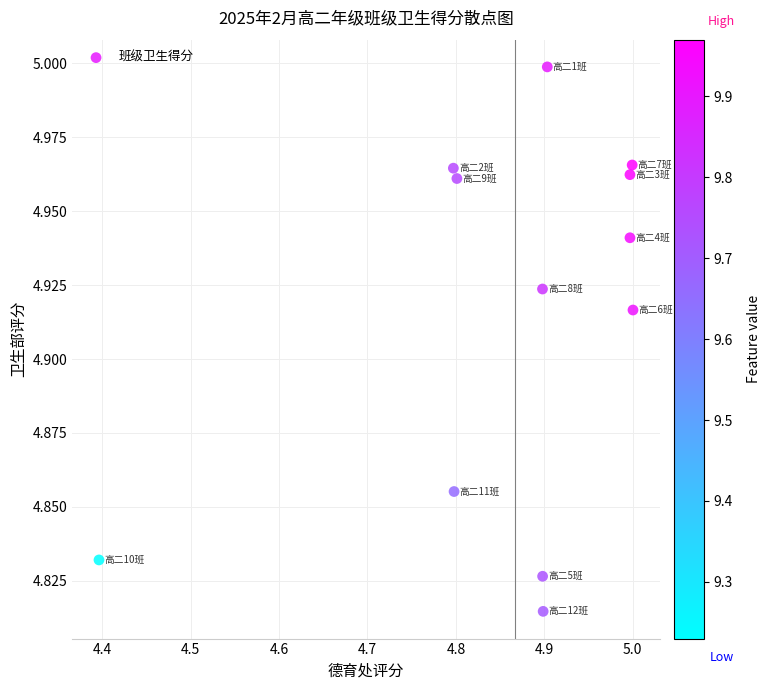

What is the range of X values (max minus min)?

0.6